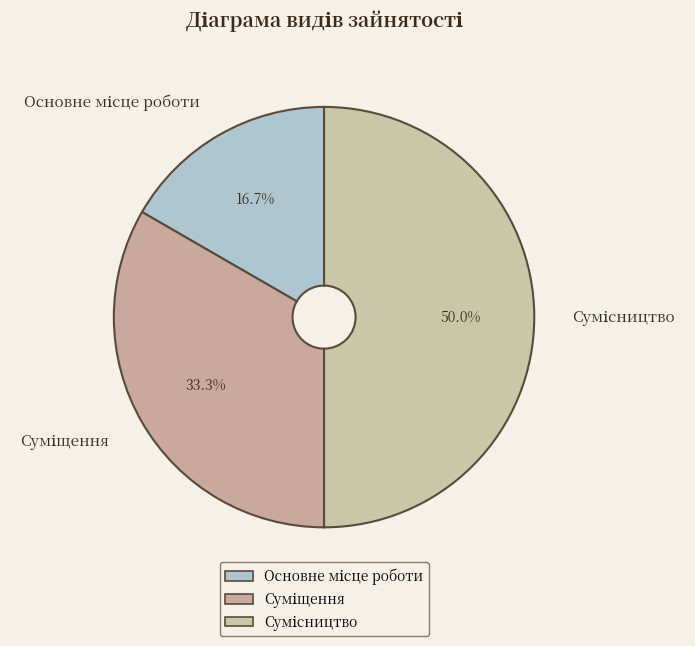

How many segments does this pie chart have?

3